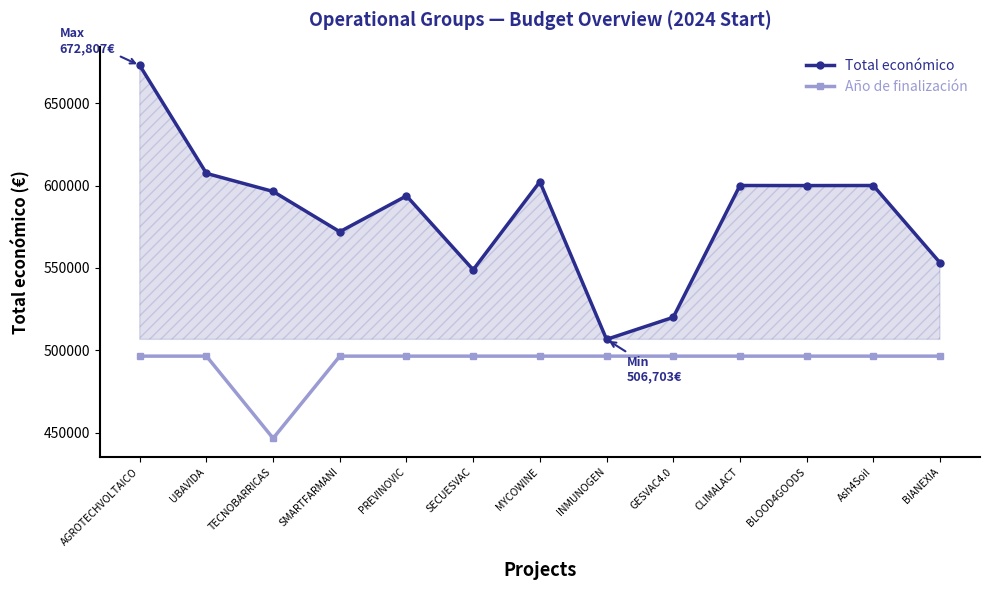

True or false: Año de finalización has a value of 496534.2 at CLIMALACT.

True